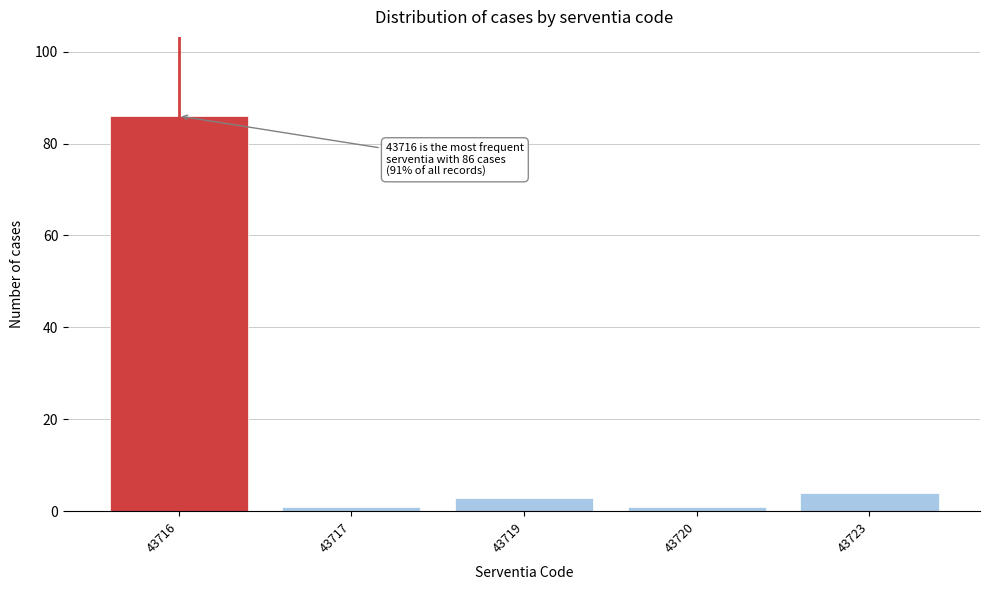

Reading left to right, extract all data points from this chart.

86	1	3	1	4